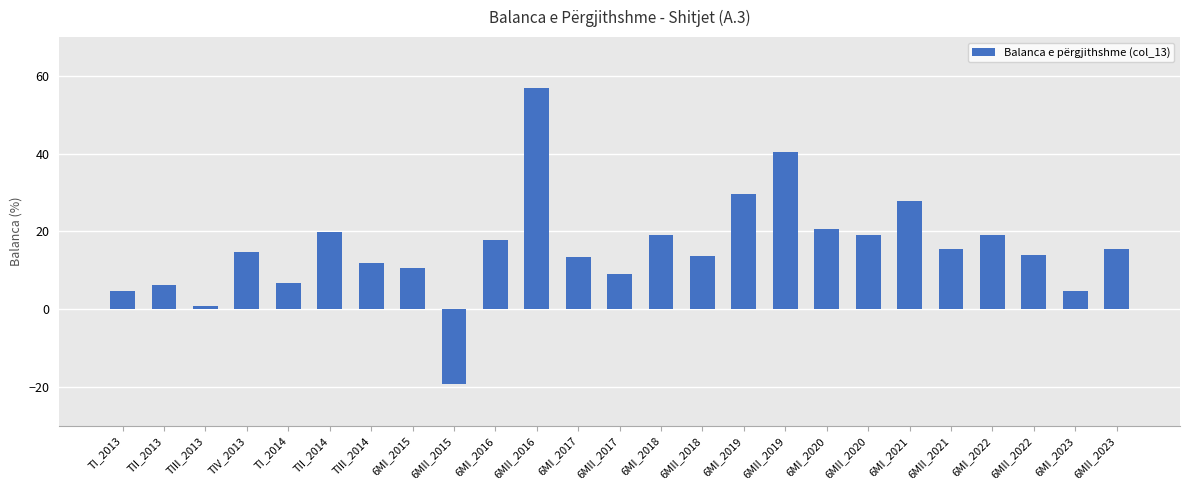

Which has a higher value, 6MI_2015 or 6MII_2020?

6MII_2020